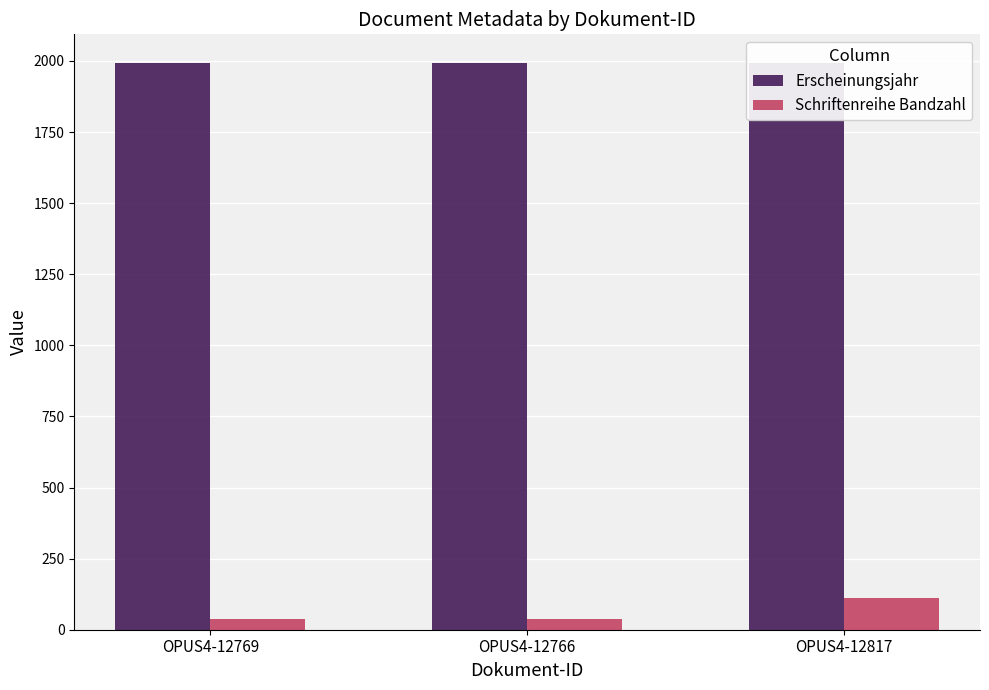

How many groups of bars are there?

3